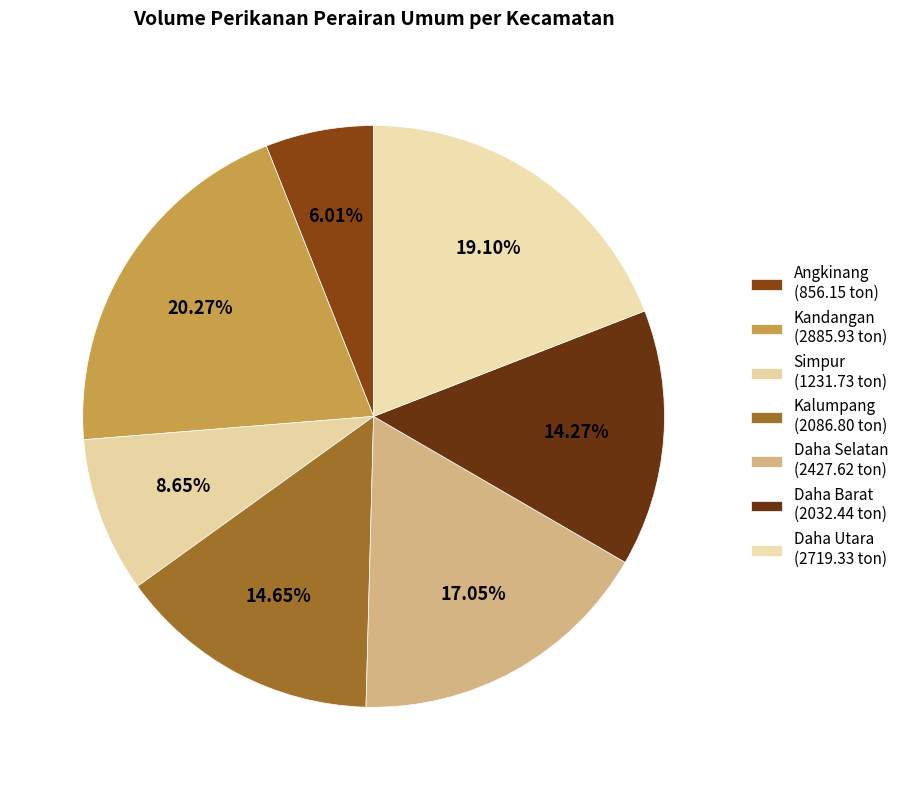

True or false: Daha Barat accounts for 2% of the total.

False